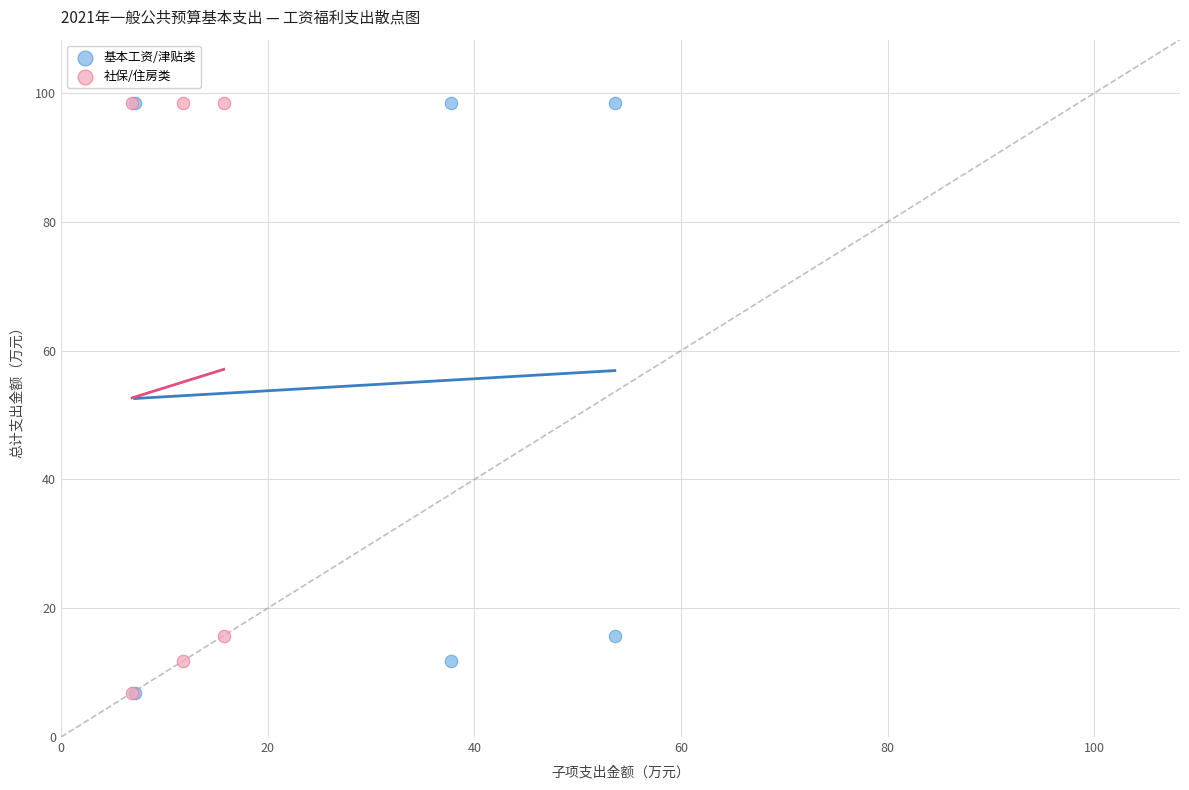

What are all the series names shown in the legend?

基本工资/津贴类, 社保/住房类